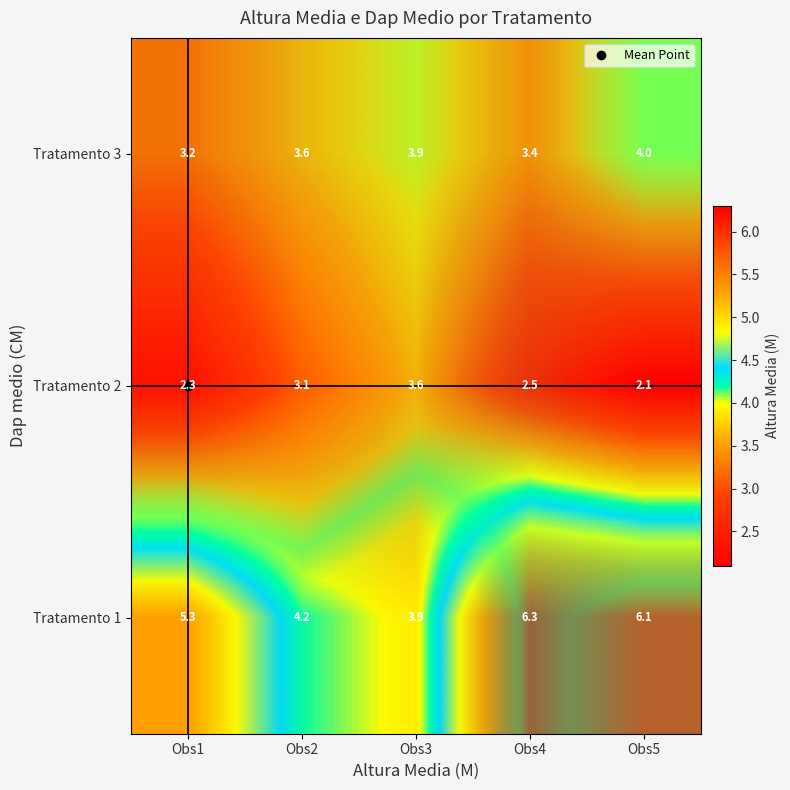

What is the difference between the second highest and second lowest values in the Tratamento 1 series?

0.7